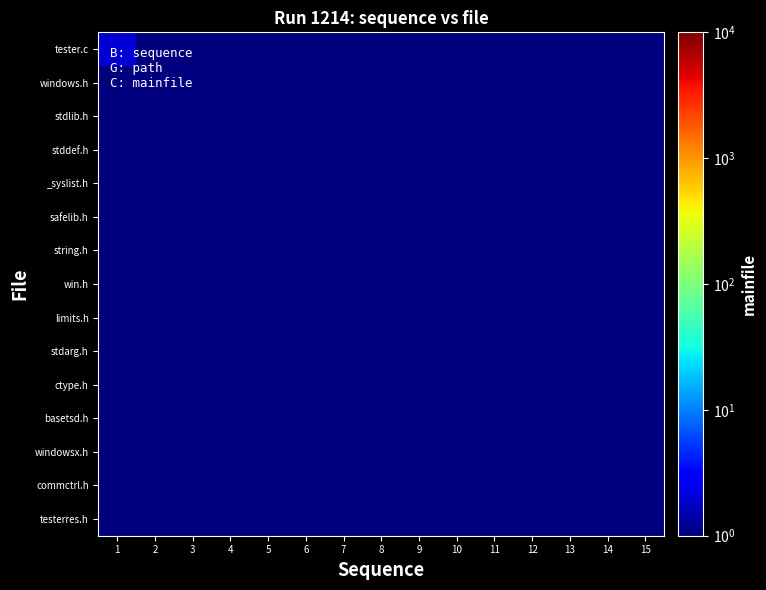

What is the total value across all series at 1?

2.0